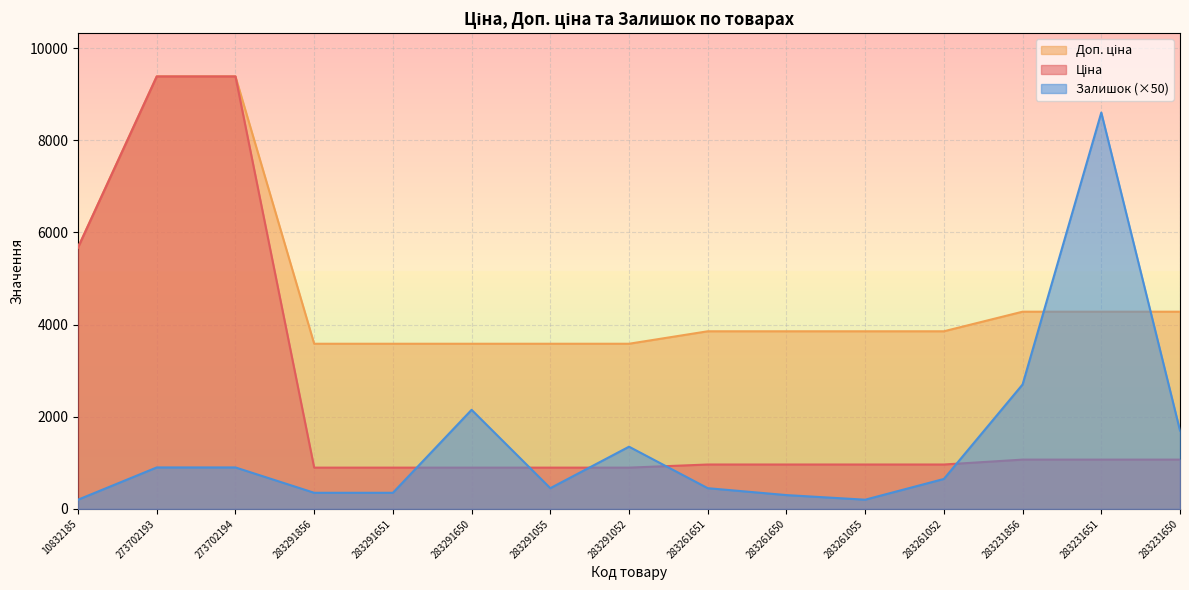

Reading right to left, list all the values displayed in this chart.

Ціна: 283231650=1069.8	283231651=1069.8	283231856=1069.8	283261052=963.5	283261055=963.5	283261650=963.5	283261651=963.5	283291052=895.9	283291055=895.9	283291650=895.9	283291651=895.9	283291856=895.9	273702194=9384.0	273702193=9384.0	10832185=5673.8
Доп. ціна: 283231650=4279.1	283231651=4279.1	283231856=4279.1	283261052=3854.0	283261055=3854.0	283261650=3854.0	283261651=3854.0	283291052=3583.6	283291055=3583.6	283291650=3583.6	283291651=3583.6	283291856=3583.6	273702194=9384.0	273702193=9384.0	10832185=5673.8
Залишок: 283231650=1700.0	283231651=8600.0	283231856=2700.0	283261052=650.0	283261055=200.0	283261650=300.0	283261651=450.0	283291052=1350.0	283291055=450.0	283291650=2150.0	283291651=350.0	283291856=350.0	273702194=900.0	273702193=900.0	10832185=200.0